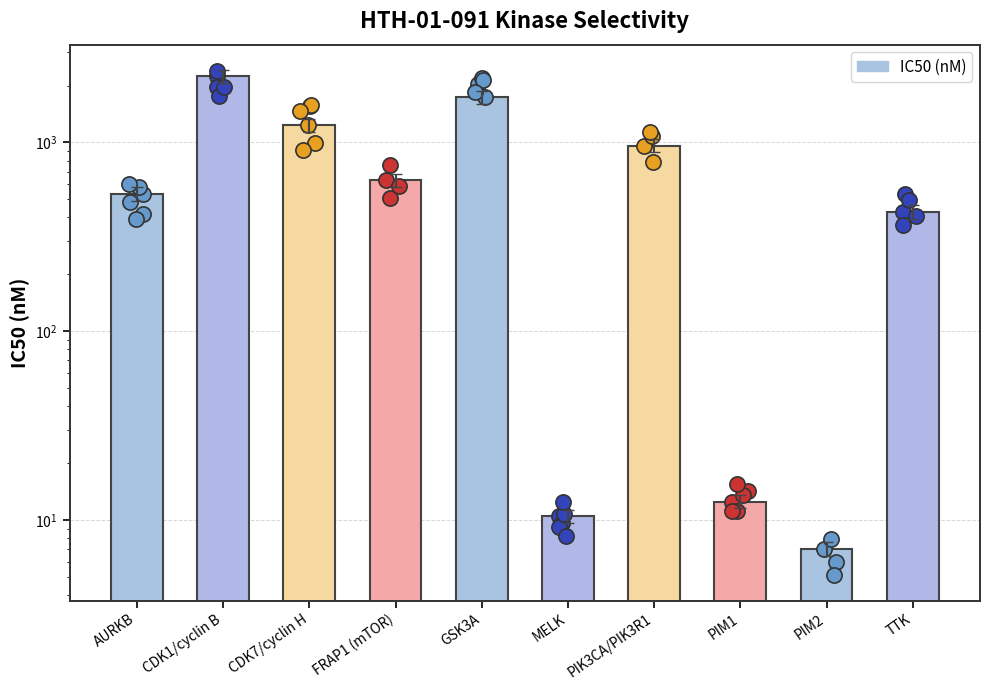

What is the change in value from AURKB to CDK7/cyclin H?

+696.0